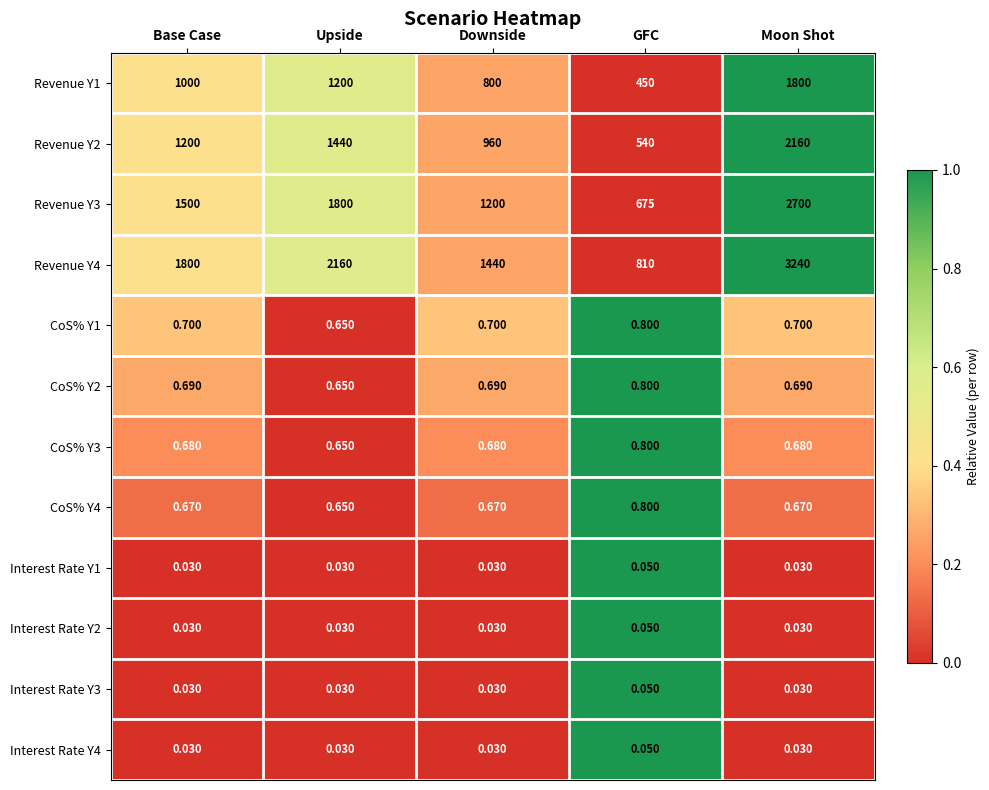

Is the value of Revenue Y1 at Upside greater than the value of CoS% Y3 at Downside?

Yes